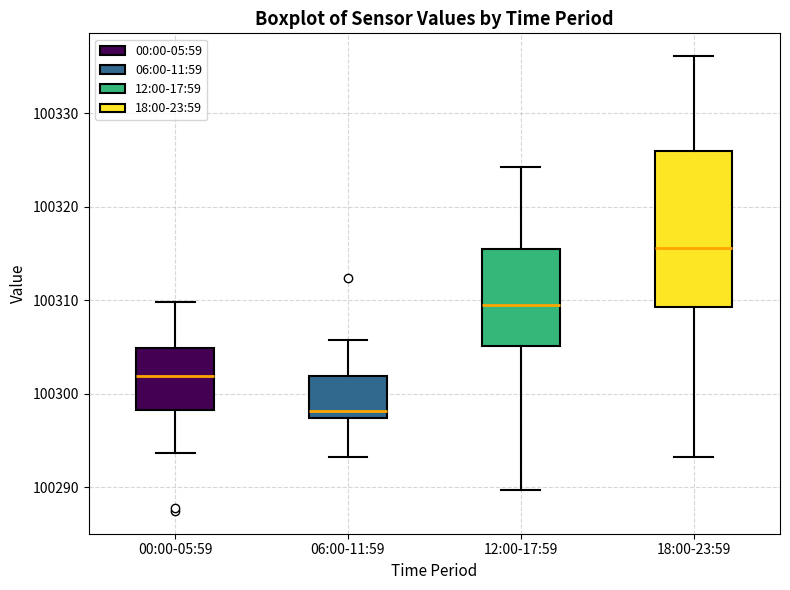

Where is the upper edge of the box for 12:00-17:59 on the y-axis? The values are not printed on the chart, so give them approximately, as read against the axis.

100316